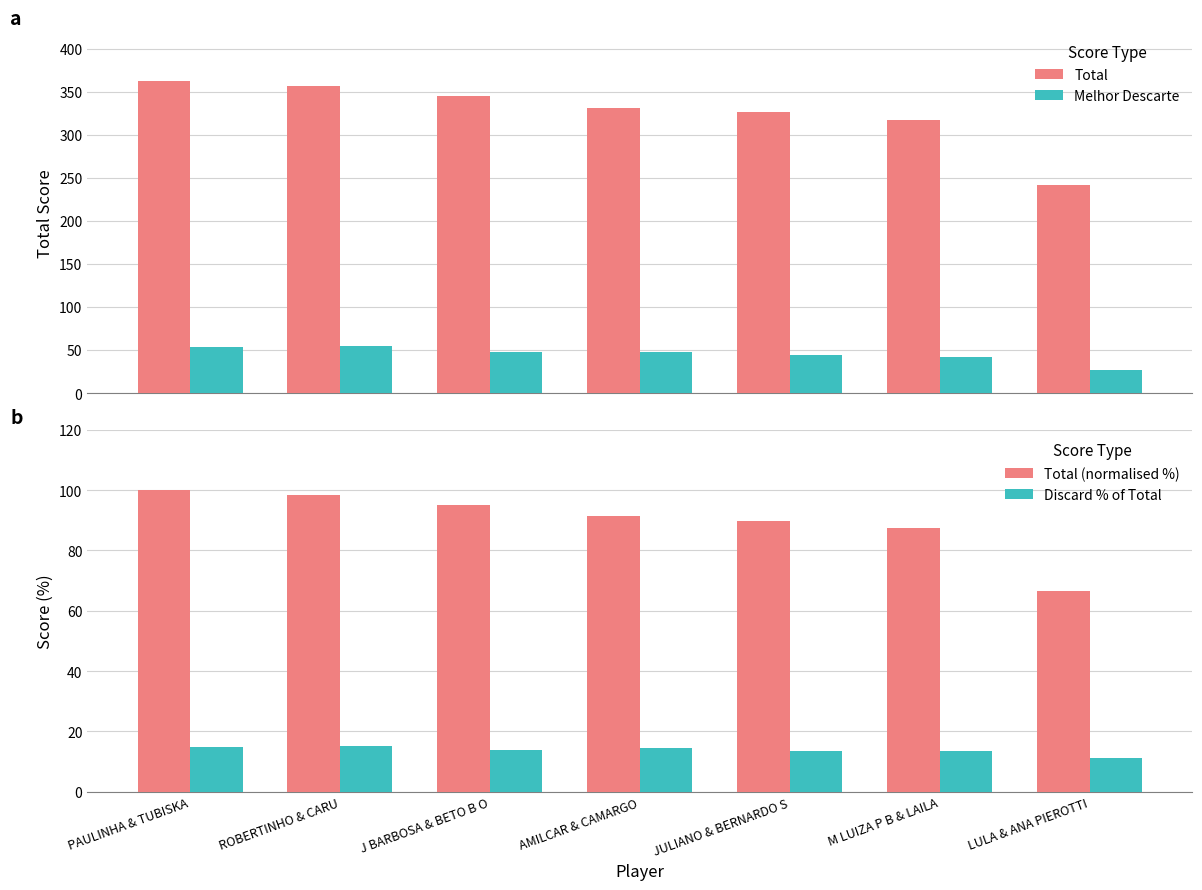

What is the average value of the Discard % of Total series?

13.8